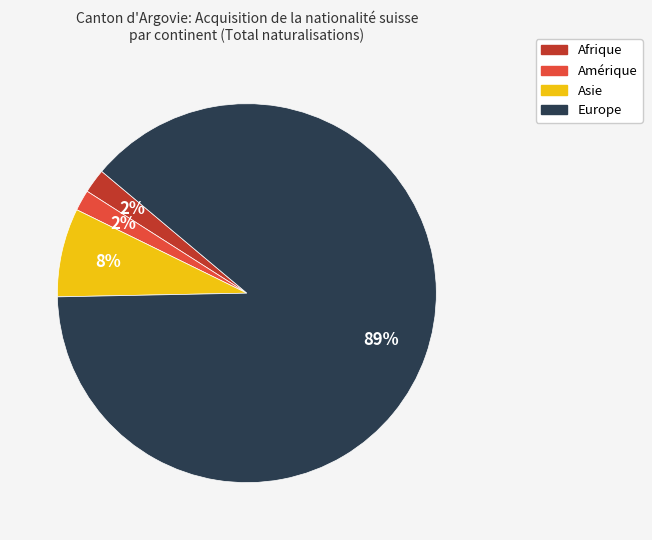

Is the sum of Afrique and Asie greater than half?

No